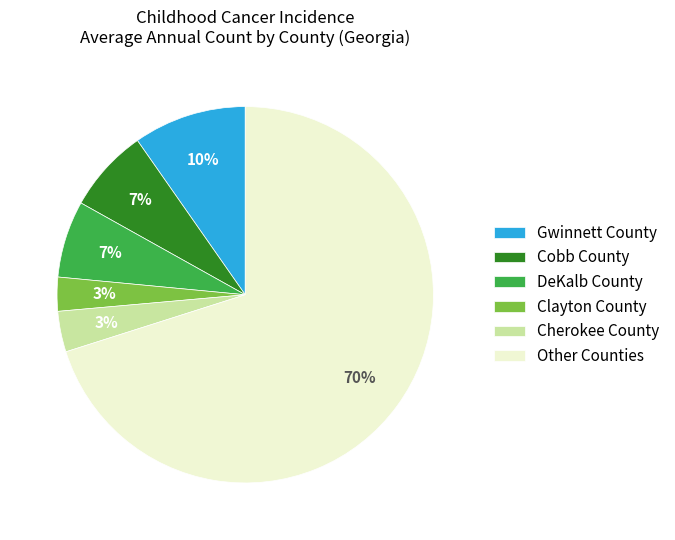

How many slices are in this pie chart?

6